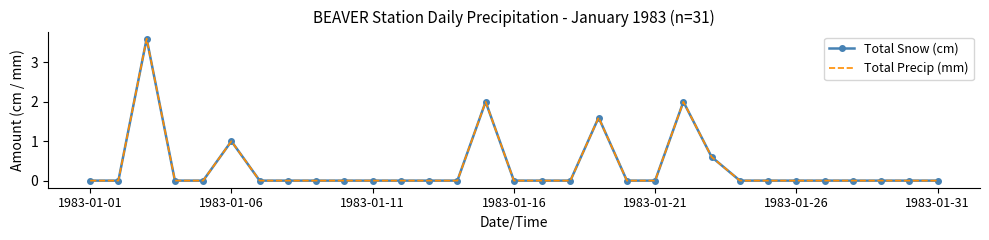

True or false: Total Precip (mm) and Total Snow (cm) cross at least once.

False